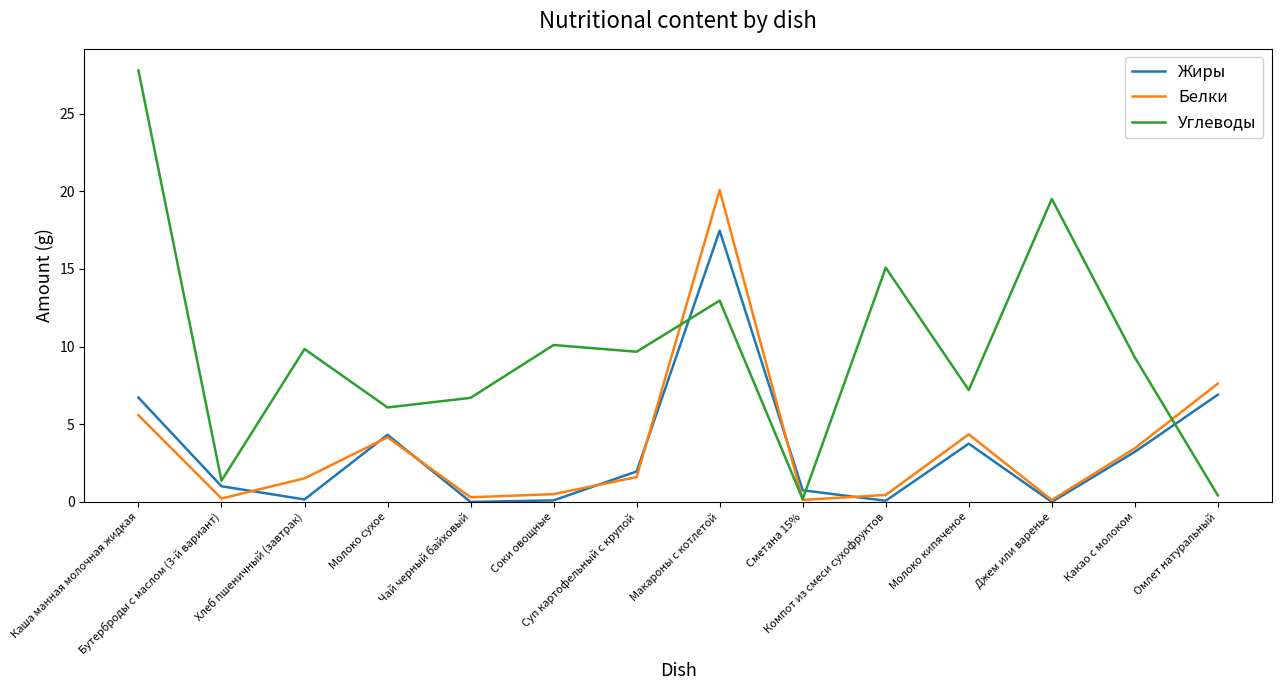

List the series in order of their peak value, highest first.

Углеводы, Белки, Жиры